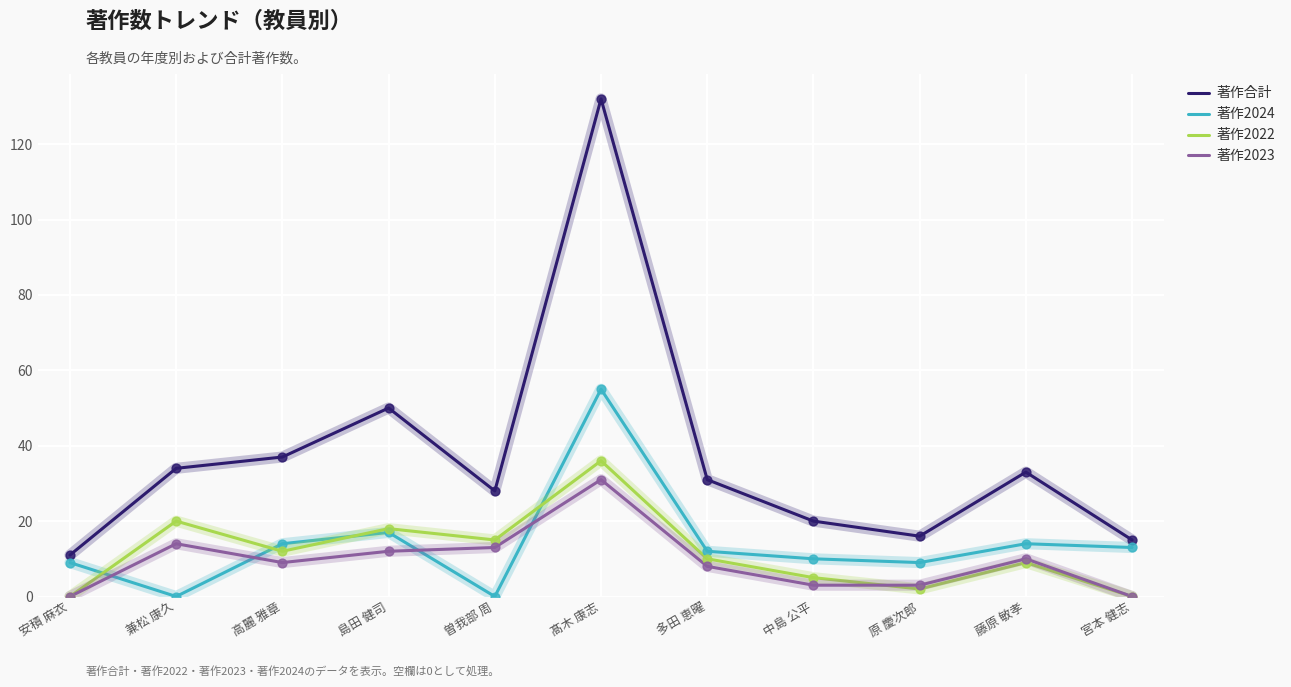

At which category is the sum across all series the highest?

髙木 康志